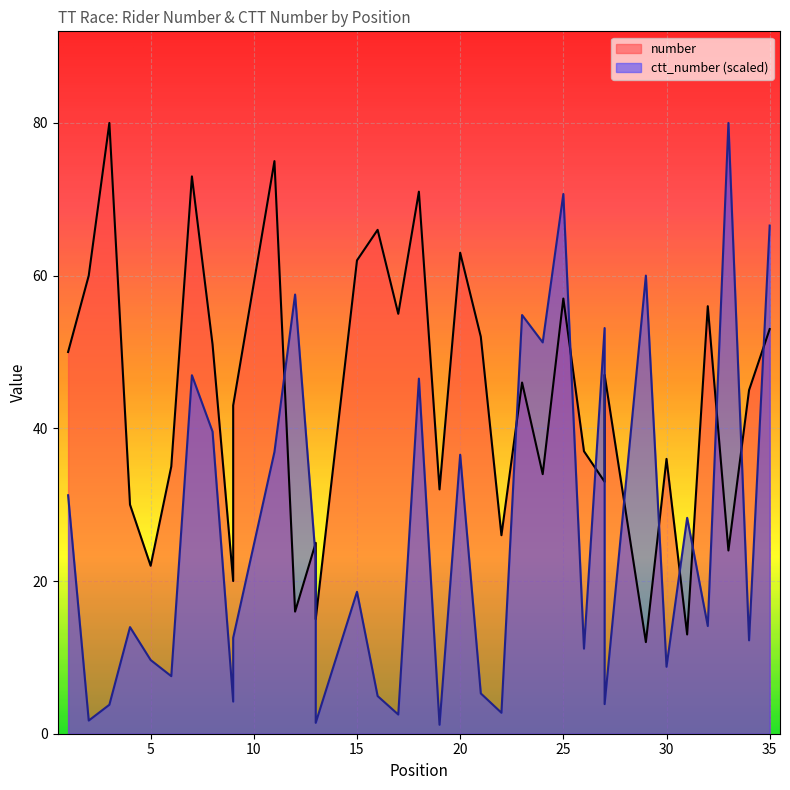

At which category does number reach its first local peak?

3